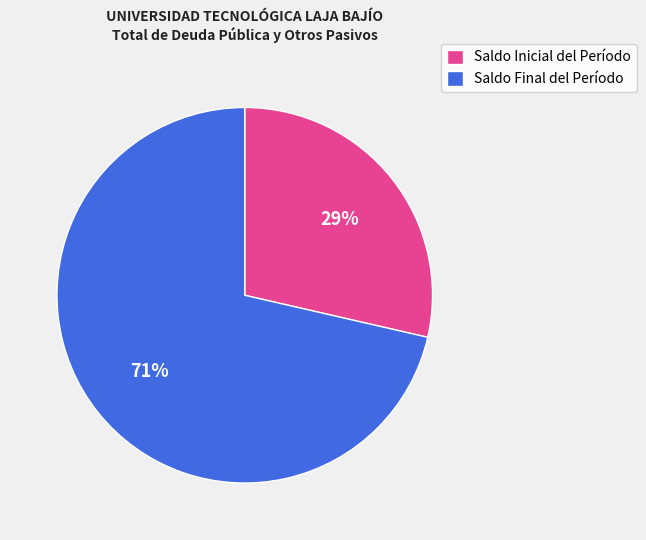

What percentage is the Saldo Inicial del Período slice, to the nearest percent?

29%